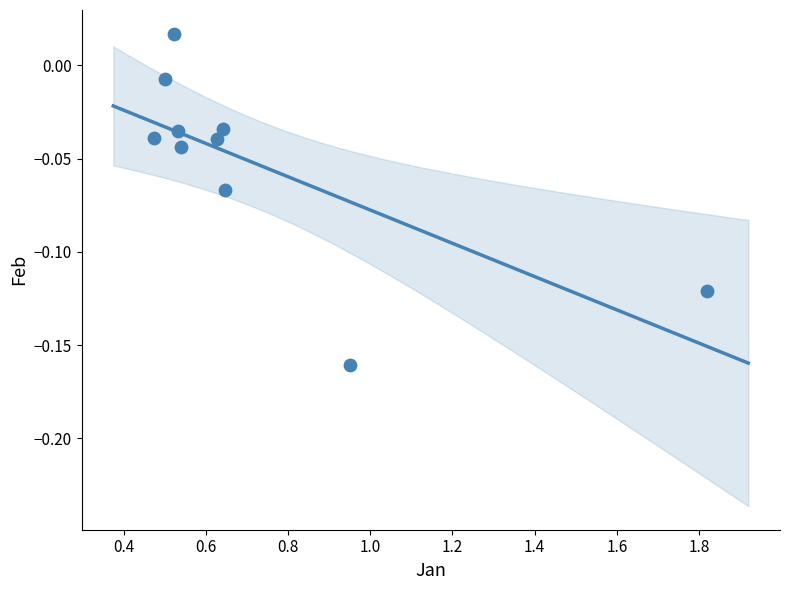

What is the average X value?

0.7